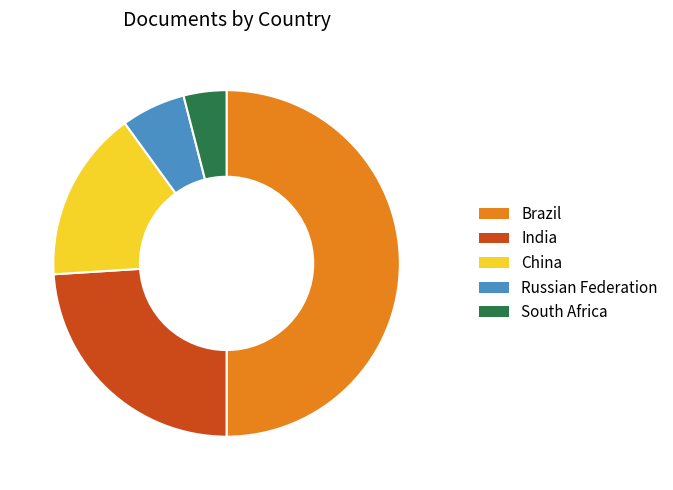

How many segments does this pie chart have?

5